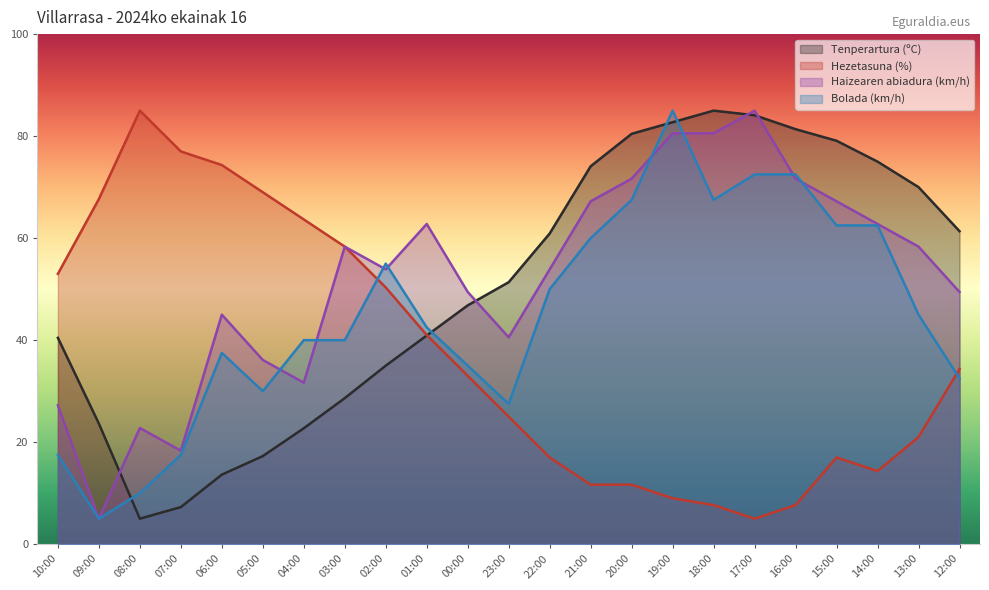

Where is the first local minimum for Hezetasuna (%)?

17:00